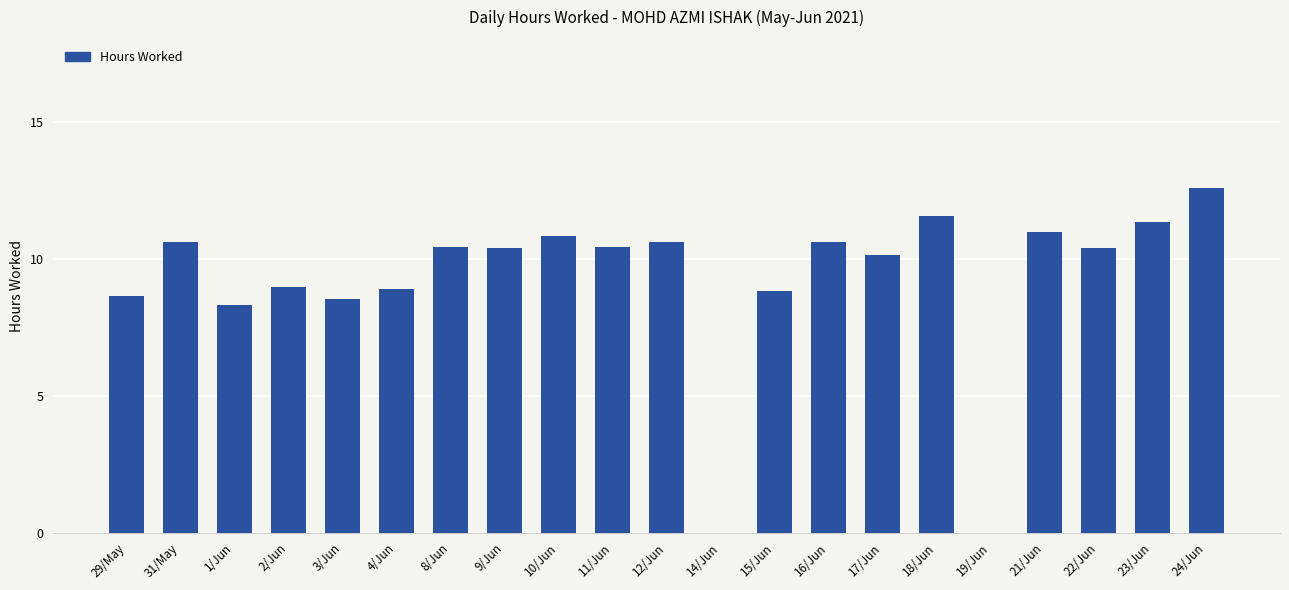

True or false: the data shows 12.6 at 24/Jun.

True